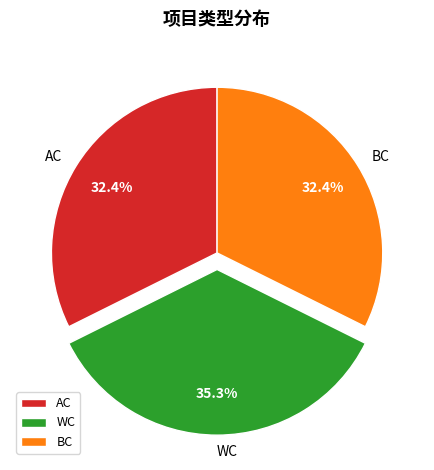

Which has a higher value, AC or WC?

WC